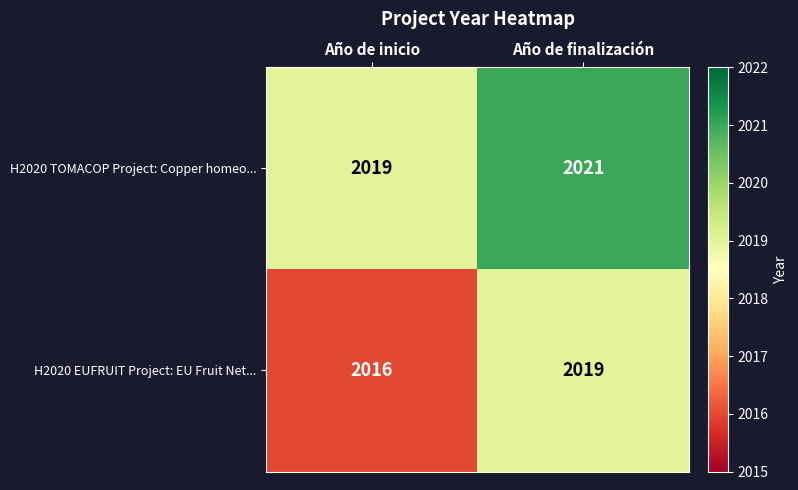

What is the approximate value of H2020 EUFRUIT Project: EU Fruit Net... at Año de inicio?

2016